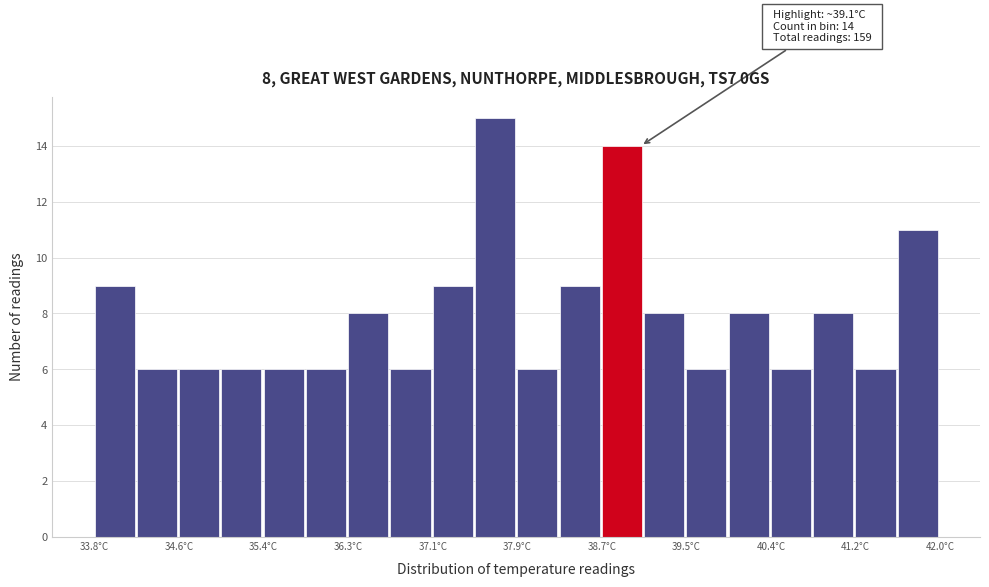

Over which range of the x-axis is the bar tallest?

37.5 to 37.9